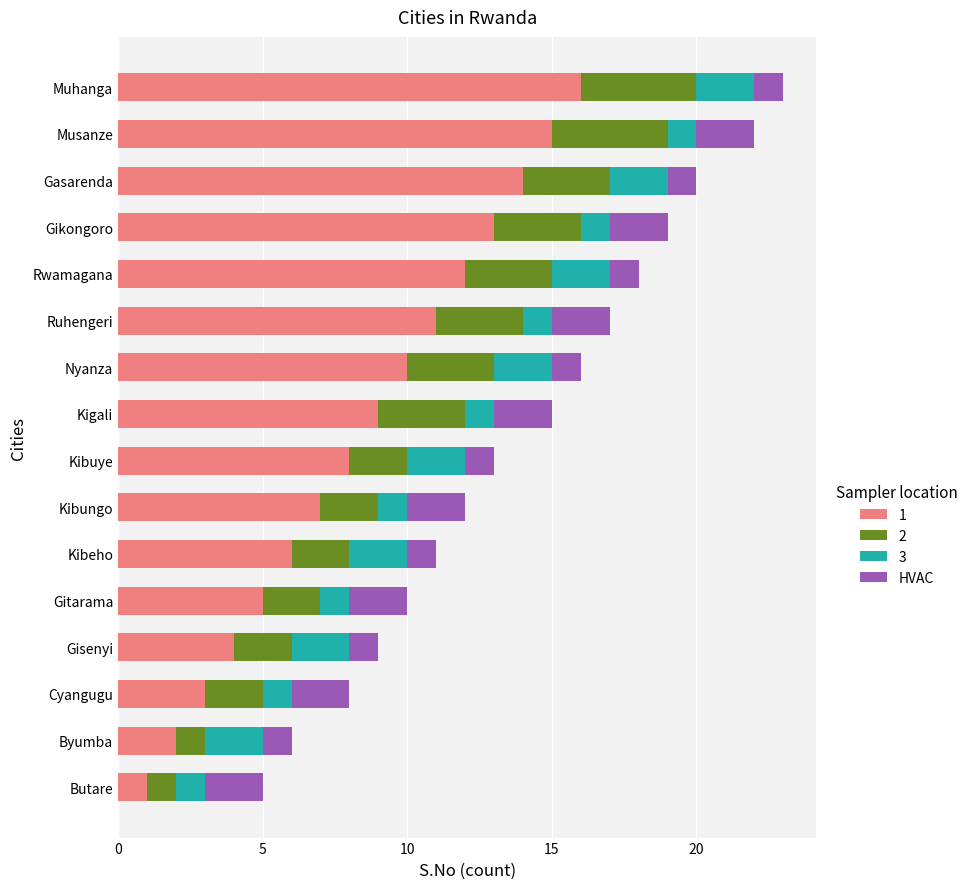

At which label does 1 reach its peak?

Muhanga